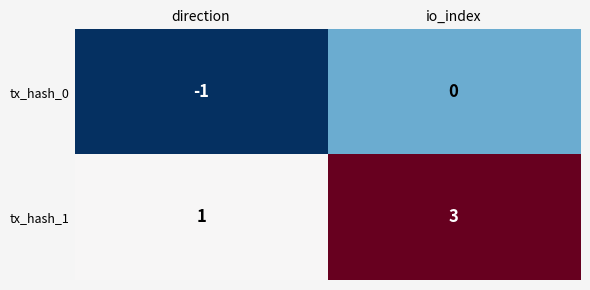

How many negative values does the tx_hash_0 series have?

1